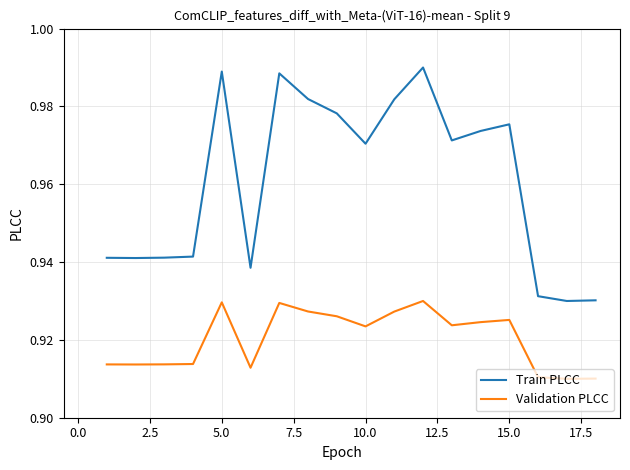

Which series has the largest total across all categories?

Train PLCC